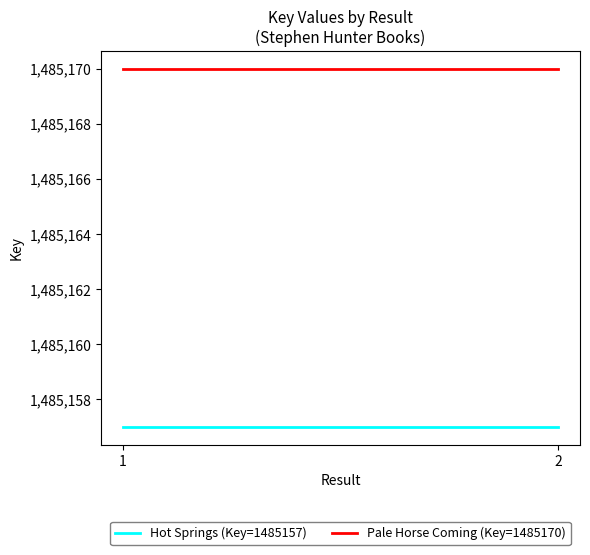

Reading left to right, list all the values displayed in this chart.

Hot Springs (Key=1485157): 1485157	1485157
Pale Horse Coming (Key=1485170): 1485170	1485170